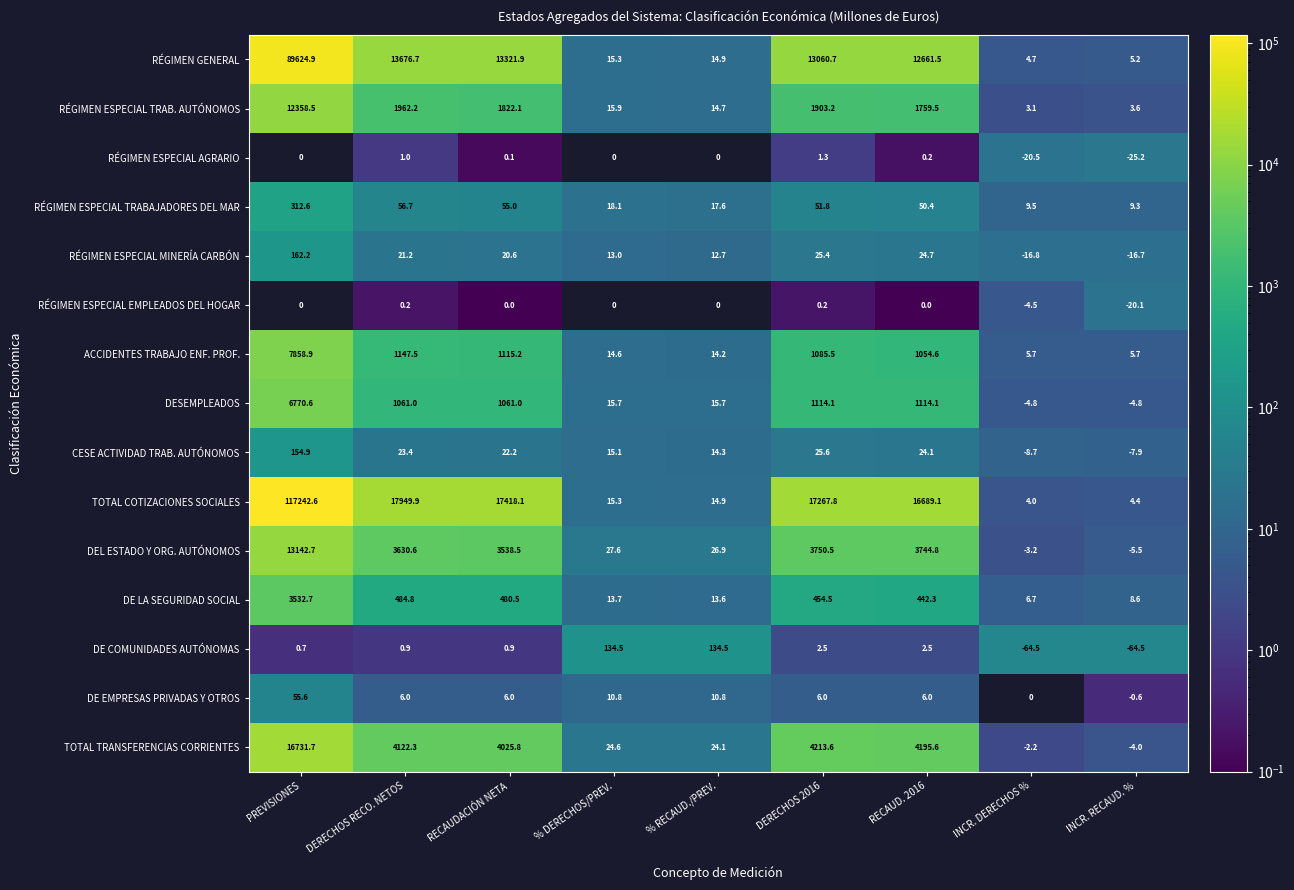

The value of CESE ACTIVIDAD TRAB. AUTÓNOMOS at RECAUD. 2016 is 32.4. True or false?

False